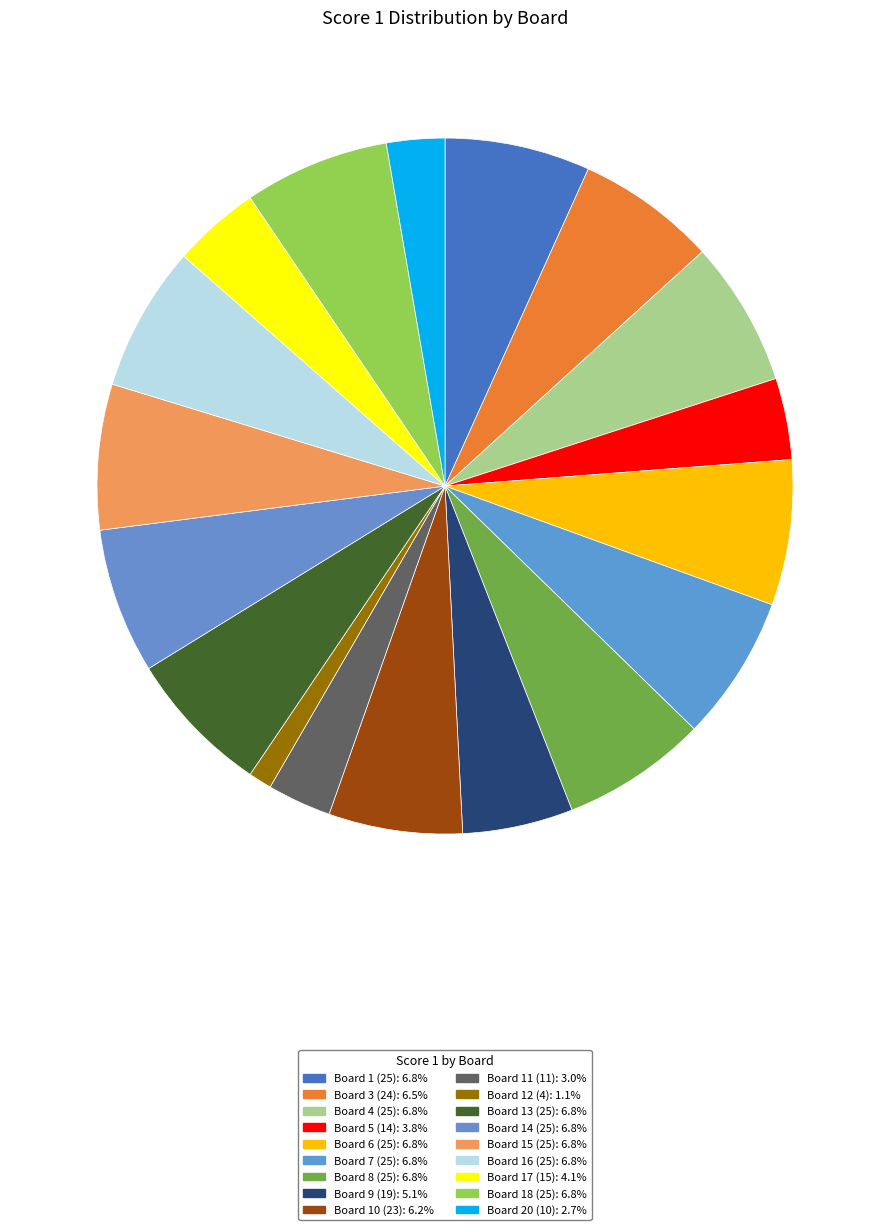

Does any single category account for the majority?

No